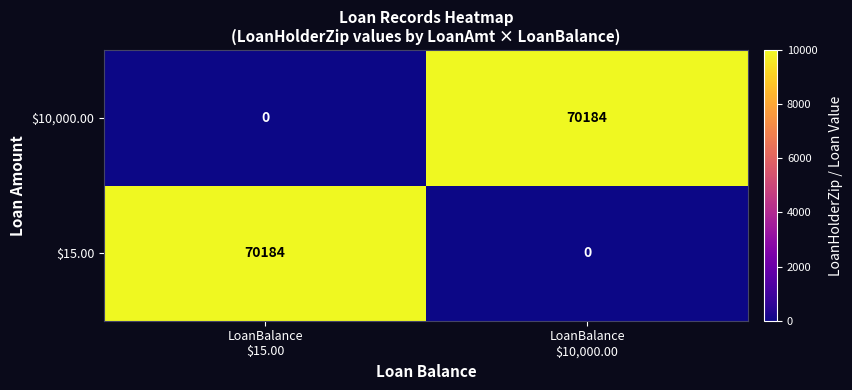

What is the highest value of the $15.00 series?

70184